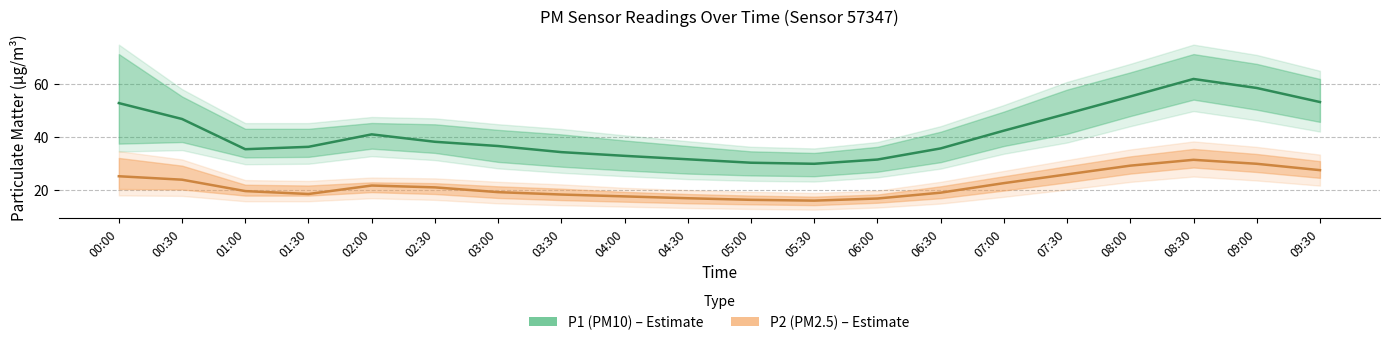

What is the spread (max minus min) of values at 03:30?

16.0